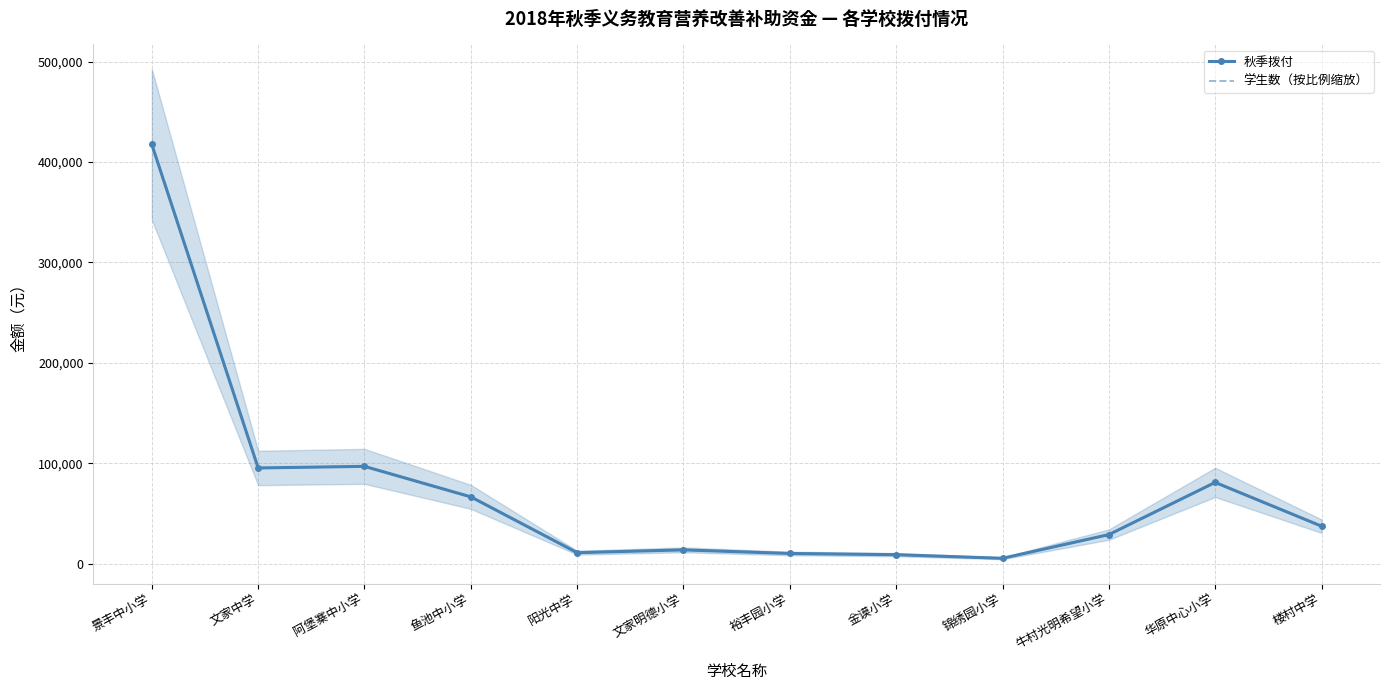

True or false: 秋季拨付 and 学生数（按比例缩放） cross at least once.

False